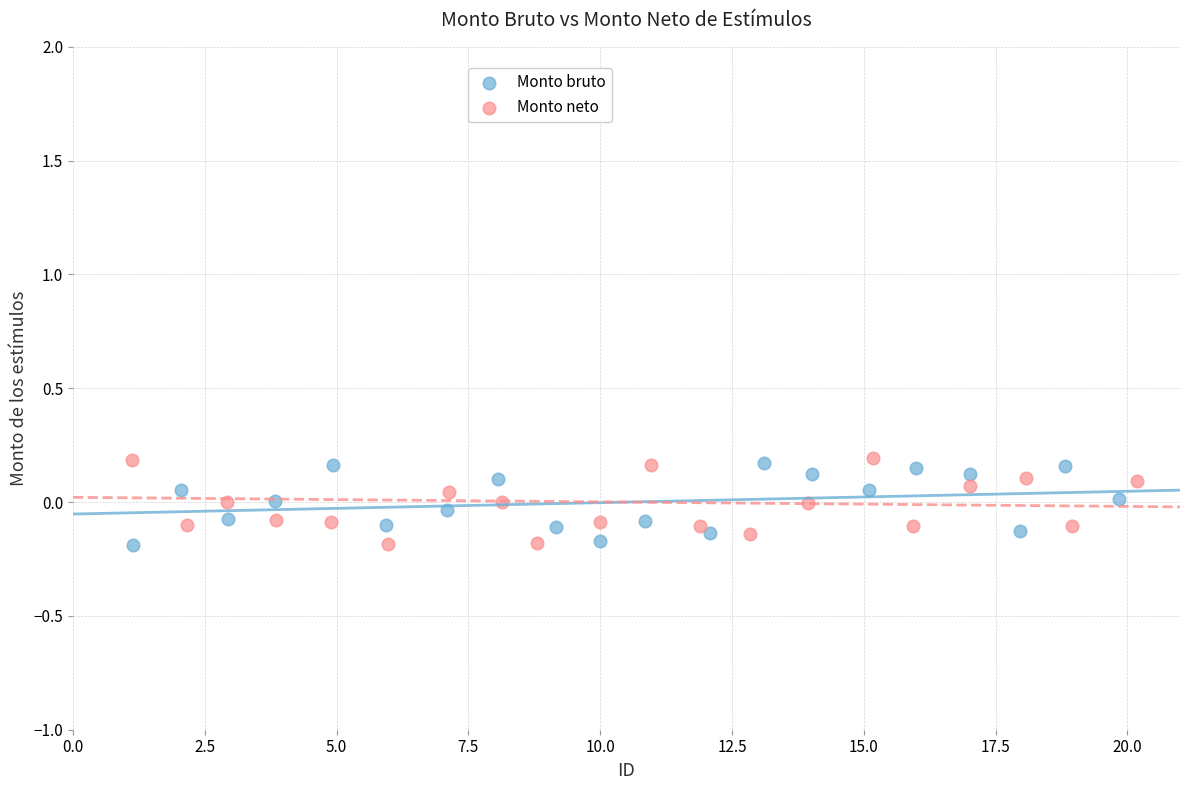

What are all the series names shown in the legend?

Monto bruto, Monto neto